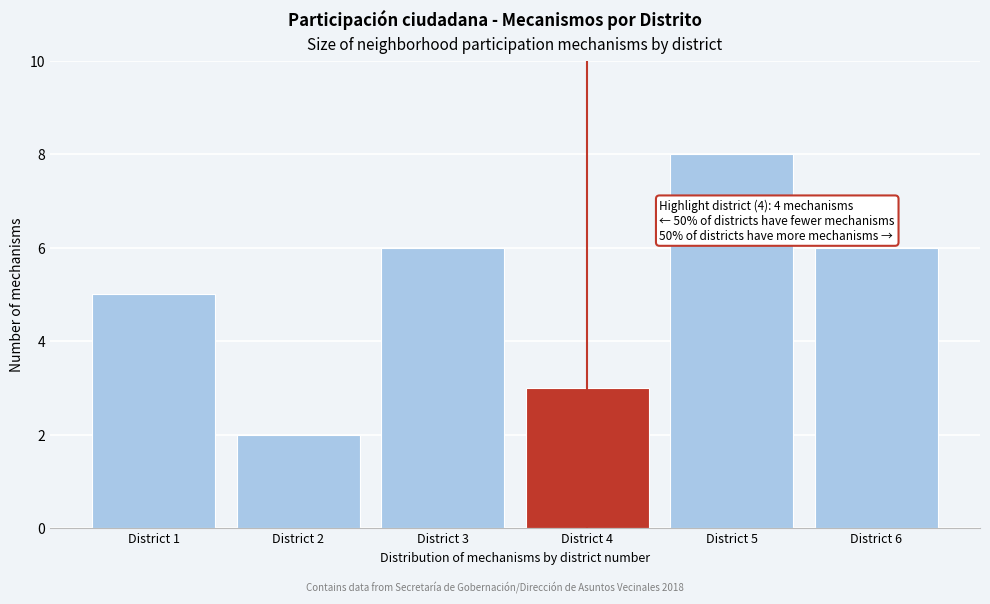

Reading left to right, list all the values displayed in this chart.

District 1=5	District 2=2	District 3=6	District 4=3	District 5=8	District 6=6